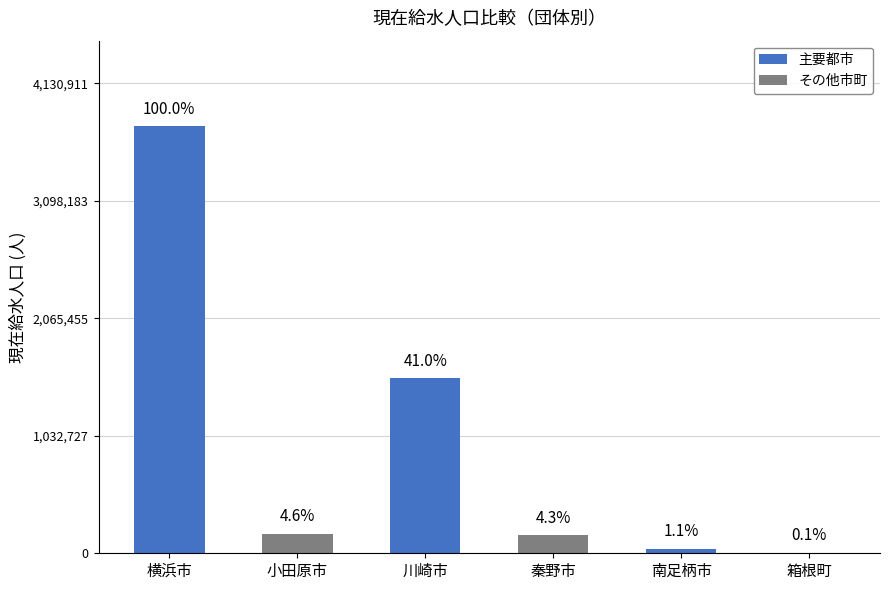

What is the spread (max minus min) of values at 現在給水人口(人)?

3750853.0